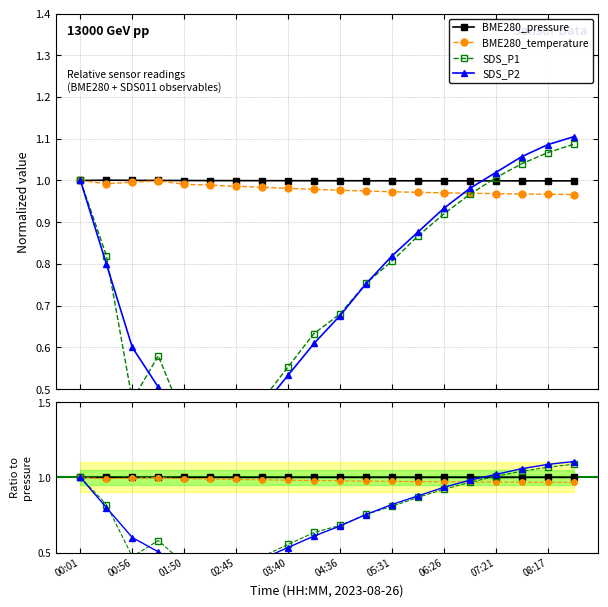

Reading left to right, list all the values displayed in this chart.

BME280_pressure: 1.0	1.0	1.0	1.0	1.0	1.0	1.0	1.0	1.0	1.0	1.0	1.0	1.0	1.0	1.0	1.0	1.0	1.0	1.0	1.0
BME280_temperature: 1.0	1.0	1.0	1.0	1.0	1.0	1.0	1.0	1.0	1.0	1.0	1.0	1.0	1.0	1.0	1.0	1.0	1.0	1.0	1.0
SDS_P1: 1.0	0.8	0.5	0.6	0.4	0.4	0.4	0.5	0.6	0.6	0.7	0.8	0.8	0.9	0.9	1.0	1.0	1.0	1.1	1.1
SDS_P2: 1.0	0.8	0.6	0.5	0.4	0.4	0.4	0.5	0.5	0.6	0.7	0.8	0.8	0.9	0.9	1.0	1.0	1.1	1.1	1.1